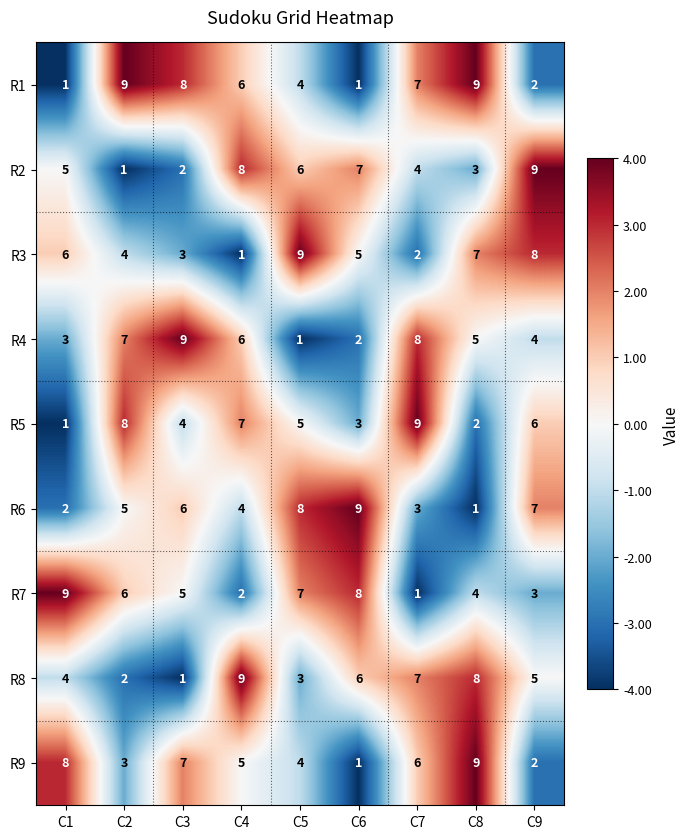

At C2, list the series in order from smallest to largest.

R2, R8, R9, R3, R6, R7, R4, R5, R1